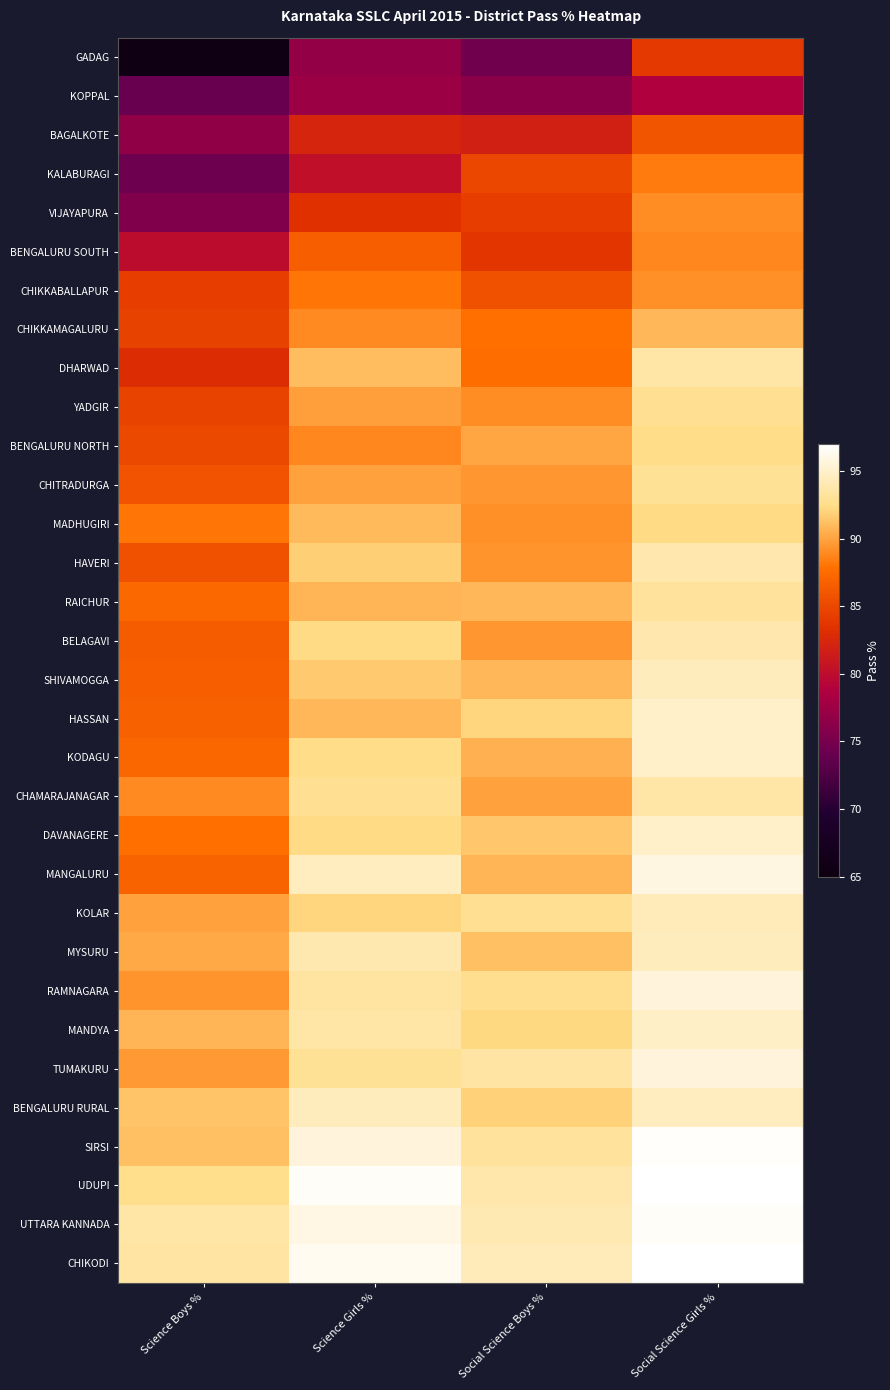

Reading right to left, what are all the values shown in this chart?

GADAG: Social Science Girls %=84.0	Social Science Boys %=74.5	Science Girls %=76.8	Science Boys %=65.6
KOPPAL: Social Science Girls %=78.8	Social Science Boys %=76.2	Science Girls %=77.5	Science Boys %=74.1
BAGALKOTE: Social Science Girls %=85.9	Social Science Boys %=81.8	Science Girls %=82.4	Science Boys %=76.6
KALABURAGI: Social Science Girls %=88.4	Social Science Boys %=84.9	Science Girls %=80.4	Science Boys %=74.3
VIJAYAPURA: Social Science Girls %=89.1	Social Science Boys %=84.3	Science Girls %=83.3	Science Boys %=75.6
BENGALURU SOUTH: Social Science Girls %=88.8	Social Science Boys %=83.7	Science Girls %=86.6	Science Boys %=79.9
CHIKKABALLAPUR: Social Science Girls %=89.2	Social Science Boys %=85.7	Science Girls %=88.1	Science Boys %=84.4
CHIKKAMAGALURU: Social Science Girls %=90.8	Social Science Boys %=87.8	Science Girls %=89.0	Science Boys %=84.6
DHARWAD: Social Science Girls %=93.6	Social Science Boys %=87.7	Science Girls %=91.1	Science Boys %=82.9
YADGIR: Social Science Girls %=92.8	Social Science Boys %=89.1	Science Girls %=89.8	Science Boys %=84.6
BENGALURU NORTH: Social Science Girls %=92.5	Social Science Boys %=90.1	Science Girls %=88.8	Science Boys %=85.1
CHITRADURGA: Social Science Girls %=93.0	Social Science Boys %=89.5	Science Girls %=90.0	Science Boys %=85.8
MADHUGIRI: Social Science Girls %=92.3	Social Science Boys %=89.2	Science Girls %=90.9	Science Boys %=88.1
HAVERI: Social Science Girls %=93.8	Social Science Boys %=89.3	Science Girls %=91.8	Science Boys %=85.6
RAICHUR: Social Science Girls %=93.1	Social Science Boys %=90.8	Science Girls %=90.7	Science Boys %=87.3
BELAGAVI: Social Science Girls %=93.9	Social Science Boys %=89.5	Science Girls %=92.3	Science Boys %=86.4
SHIVAMOGGA: Social Science Girls %=94.4	Social Science Boys %=90.8	Science Girls %=91.6	Science Boys %=86.6
HASSAN: Social Science Girls %=94.9	Social Science Boys %=92.0	Science Girls %=90.8	Science Boys %=86.8
KODAGU: Social Science Girls %=94.9	Social Science Boys %=90.6	Science Girls %=92.4	Science Boys %=87.2
CHAMARAJANAGAR: Social Science Girls %=93.6	Social Science Boys %=90.0	Science Girls %=92.8	Science Boys %=89.0
DAVANAGERE: Social Science Girls %=94.9	Social Science Boys %=91.4	Science Girls %=92.3	Science Boys %=87.8
MANGALURU: Social Science Girls %=95.9	Social Science Boys %=90.7	Science Girls %=94.5	Science Boys %=87.0
KOLAR: Social Science Girls %=94.3	Social Science Boys %=92.8	Science Girls %=92.1	Science Boys %=90.0
MYSURU: Social Science Girls %=94.5	Social Science Boys %=91.2	Science Girls %=93.9	Science Boys %=90.1
RAMNAGARA: Social Science Girls %=95.6	Social Science Boys %=92.7	Science Girls %=93.3	Science Boys %=89.3
MANDYA: Social Science Girls %=94.8	Social Science Boys %=92.2	Science Girls %=93.6	Science Boys %=90.7
TUMAKURU: Social Science Girls %=95.5	Social Science Boys %=93.5	Science Girls %=93.0	Science Boys %=89.6
BENGALURU RURAL: Social Science Girls %=94.6	Social Science Boys %=91.9	Science Girls %=94.4	Science Boys %=91.3
SIRSI: Social Science Girls %=96.8	Social Science Boys %=93.2	Science Girls %=95.5	Science Boys %=91.2
UDUPI: Social Science Girls %=96.9	Social Science Boys %=93.6	Science Girls %=96.7	Science Boys %=92.5
UTTARA KANNADA: Social Science Girls %=96.7	Social Science Boys %=94.1	Science Girls %=96.0	Science Boys %=93.5
CHIKODI: Social Science Girls %=96.9	Social Science Boys %=94.3	Science Girls %=96.5	Science Boys %=93.5